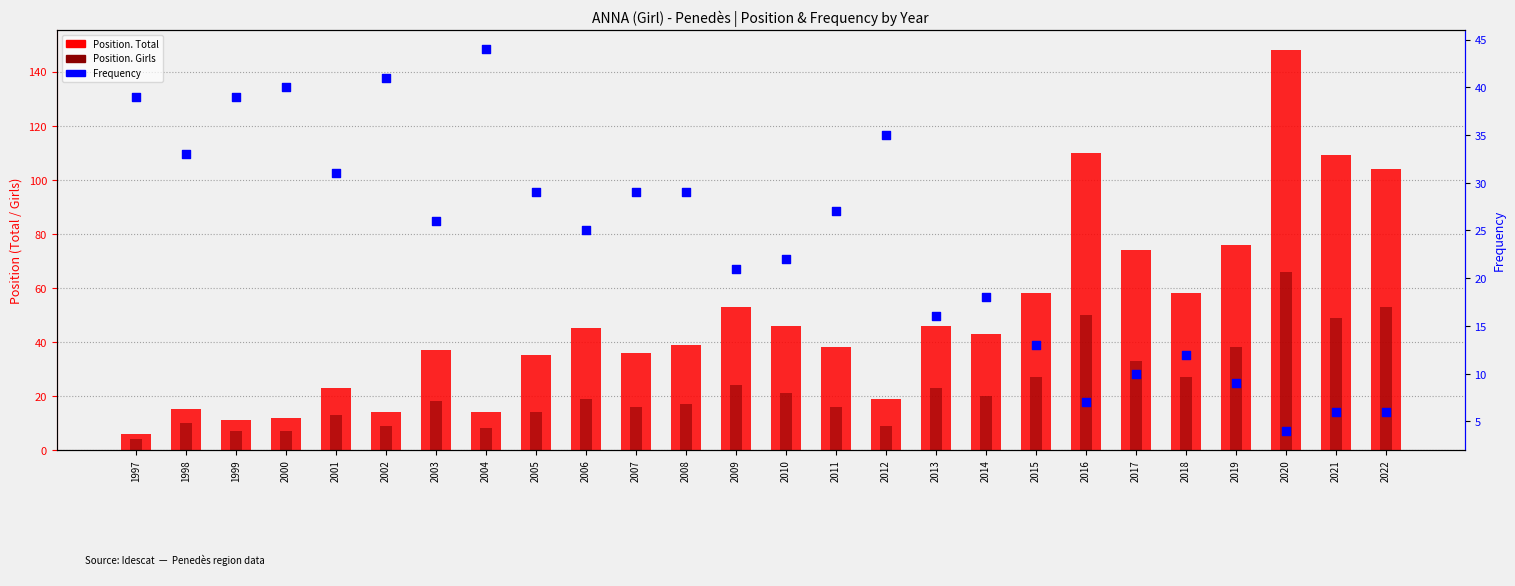

Which series has the largest Y range (max minus min)?

Position. Total